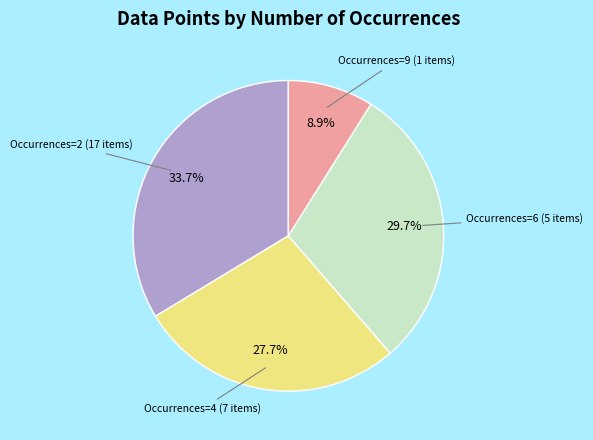

How much of the chart is everything except Occurrences=2 (17 items)?

66.3%